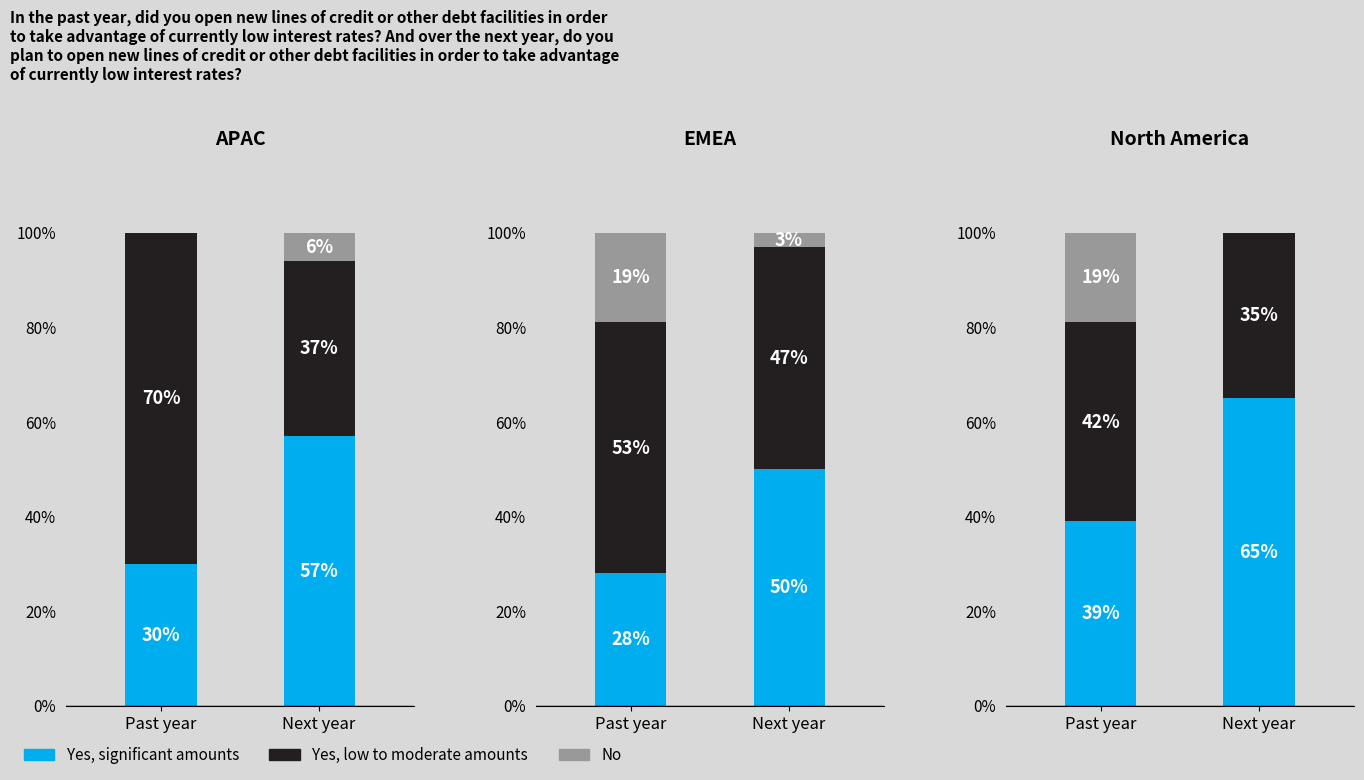

At which label is No closest to 9?

Next year